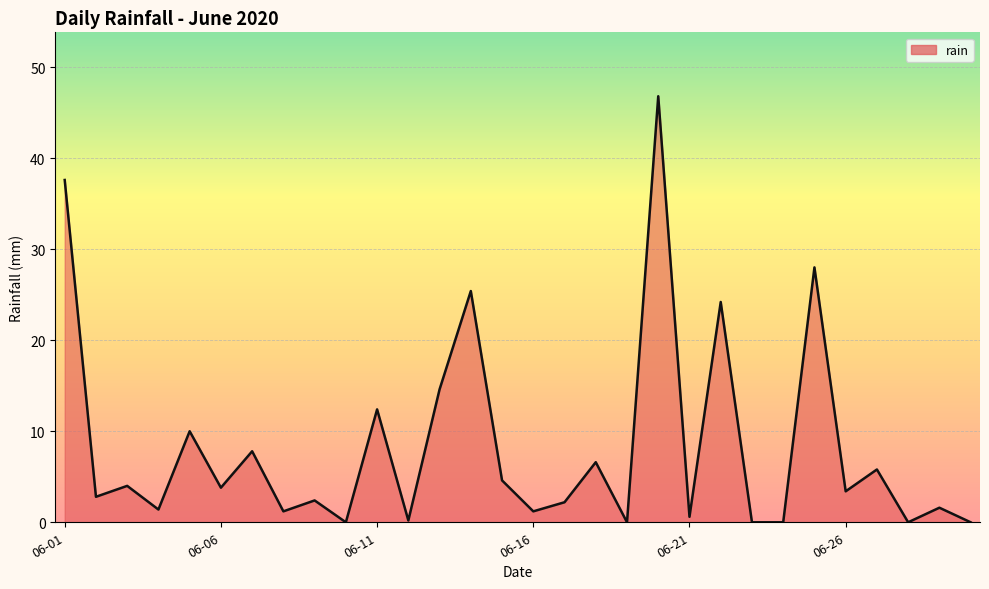

What is the difference between the maximum and minimum values?

46.8